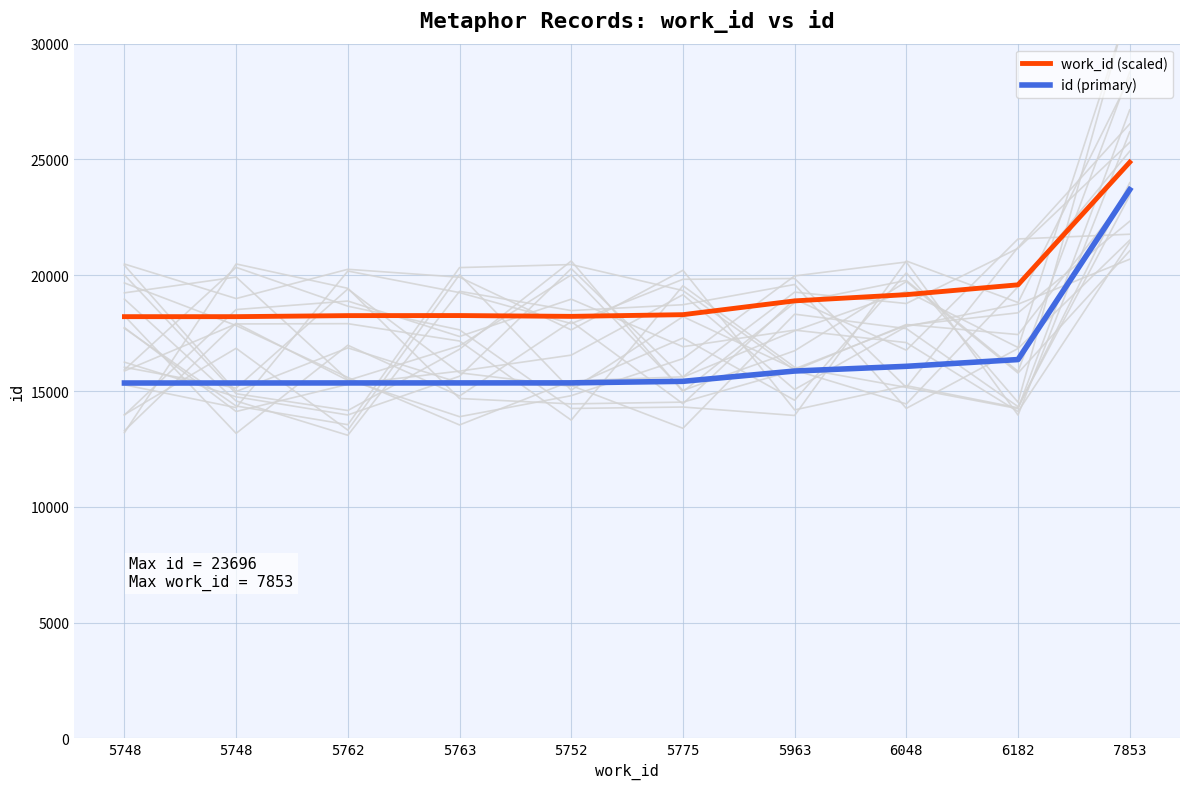

Count the number of data series in this chart.

2